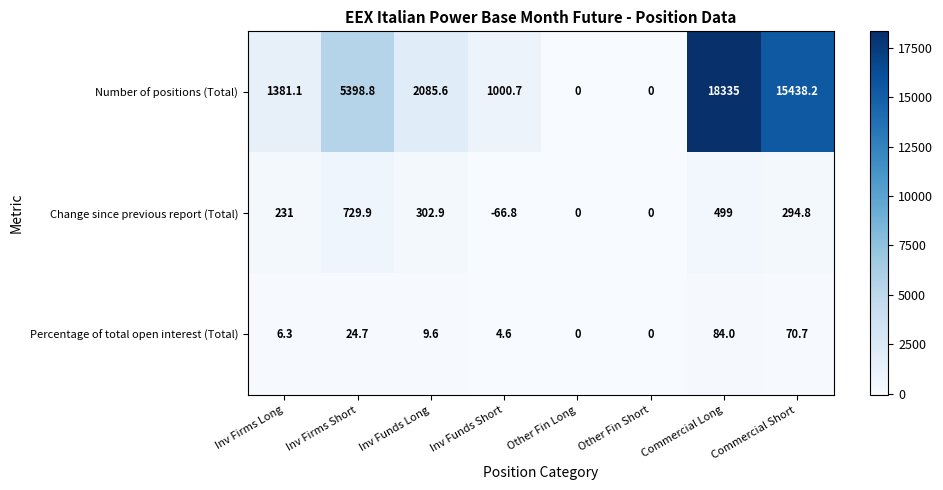

How many data points does each series have?

8